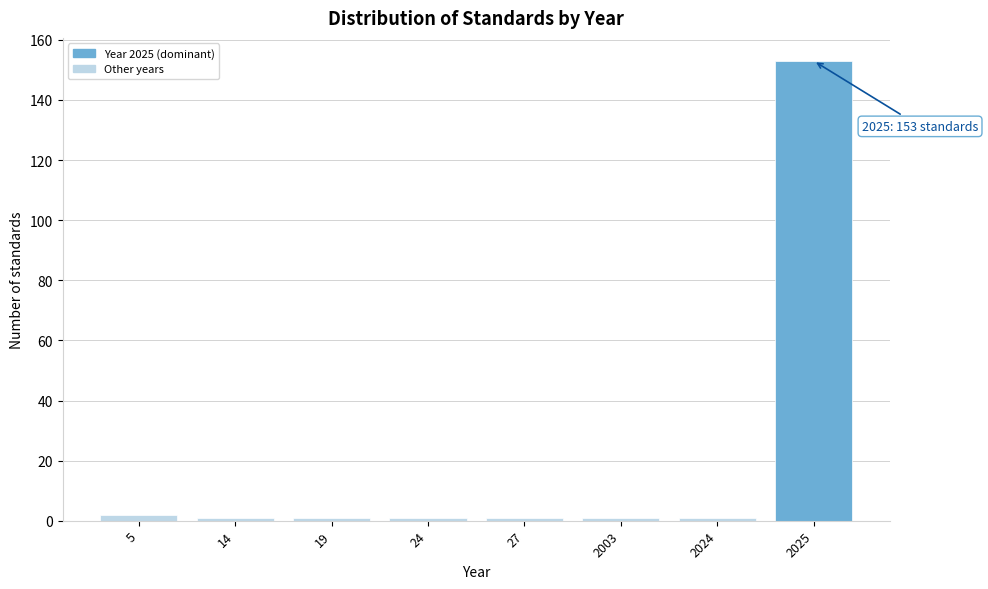

Reading right to left, extract all data points from this chart.

153	1	1	1	1	1	1	2